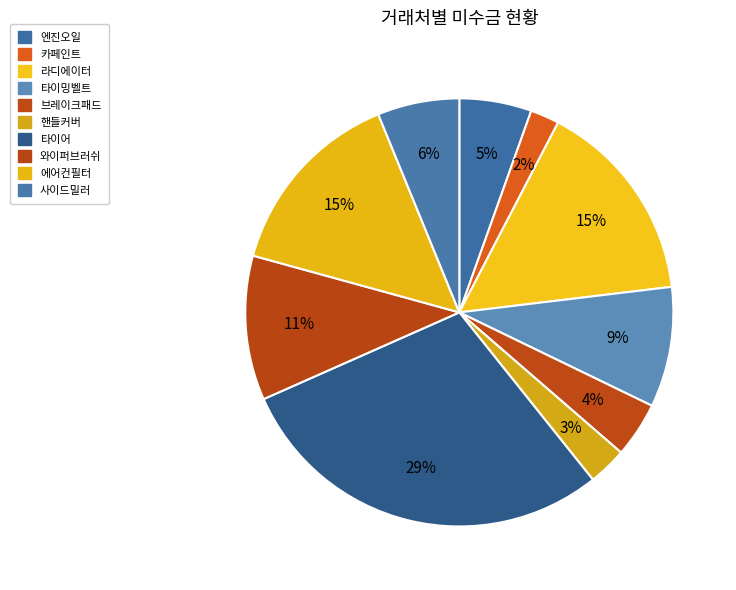

What percentage do 사이드밀러 and 타이어 together represent?

35.3%